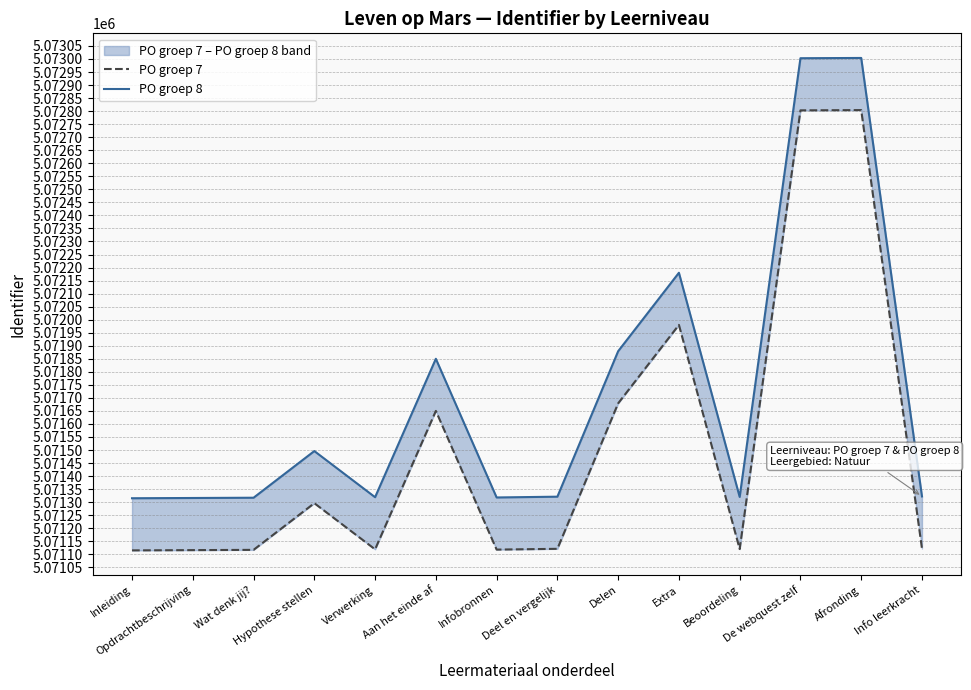

Reading left to right, what are all the values shown in this chart?

PO groep 7: 5071115	5071116	5071117	5071296	5071119	5071650	5071118	5071121	5071679	5071980	5071120	5072803	5072804	5071122
PO groep 8: 5071315	5071316	5071317	5071496	5071319	5071850	5071318	5071321	5071879	5072180	5071320	5073003	5073004	5071322